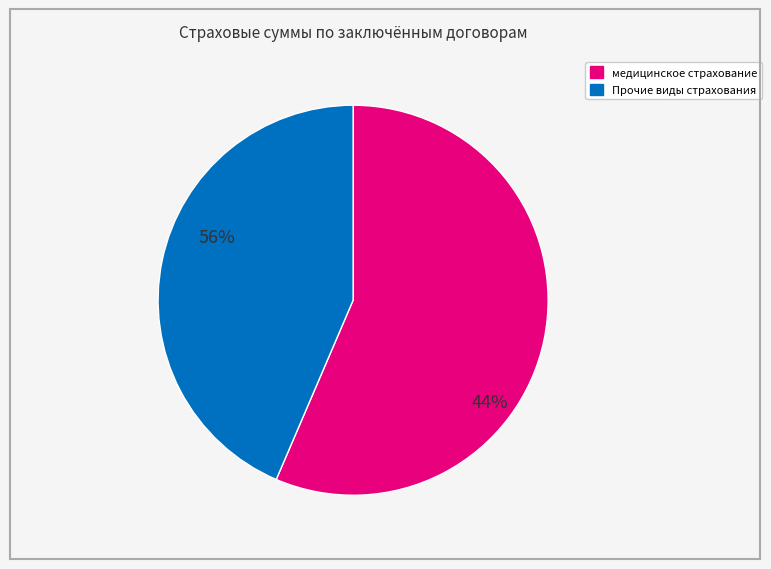

Is there a majority slice in this chart?

Yes